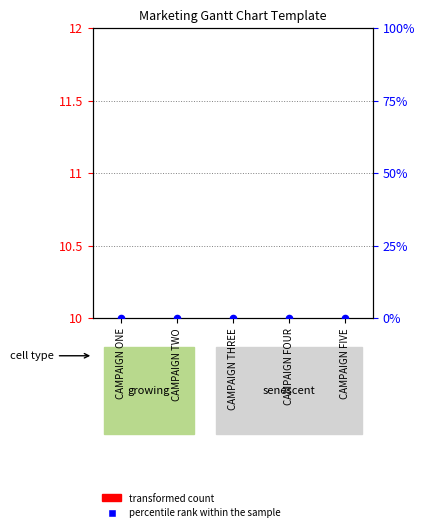

Which series has the widest spread of Y values?

transformed count